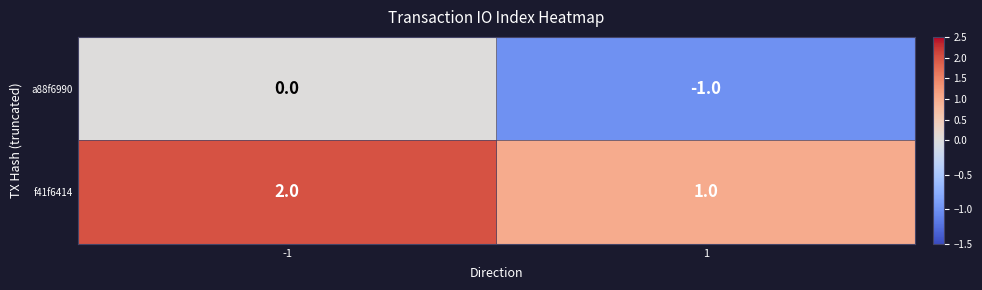

Is it true that a88f6990 equals -1 at -1?

False